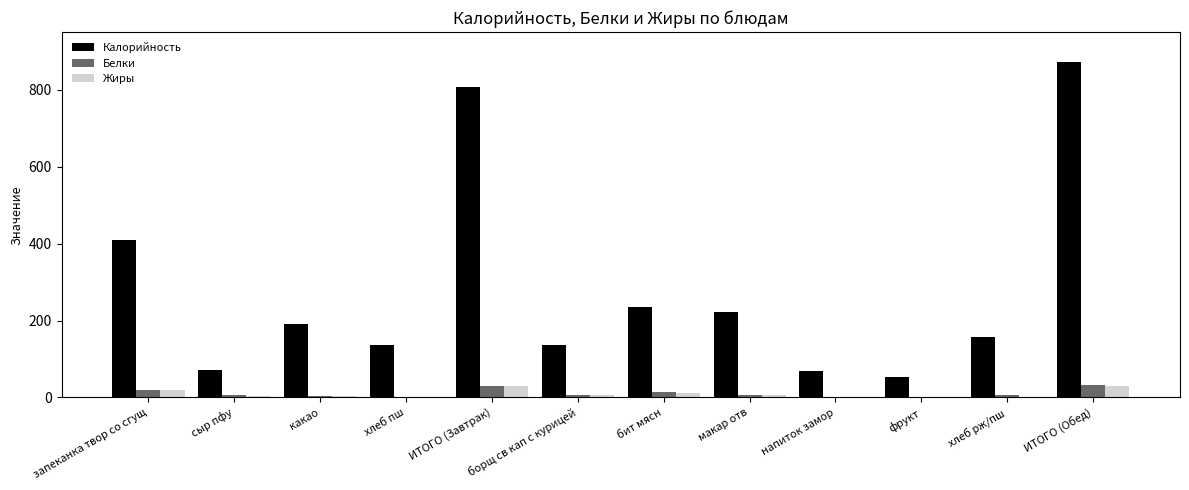

Between запеканка твор со сгущ and ИТОГО (Завтрак), which series saw the biggest shift?

Калорийность